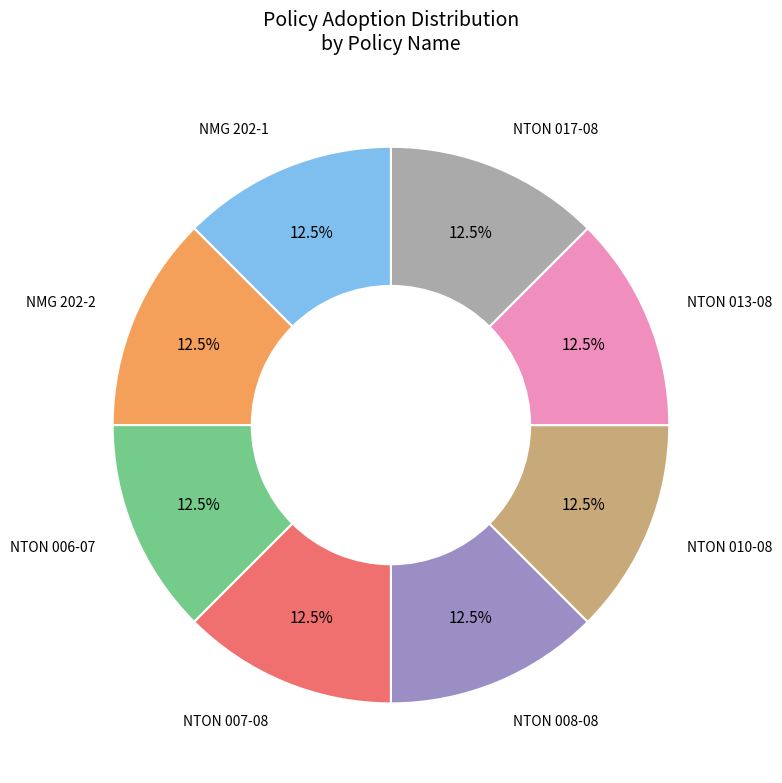

Is there any slice that represents more than half of the pie?

No